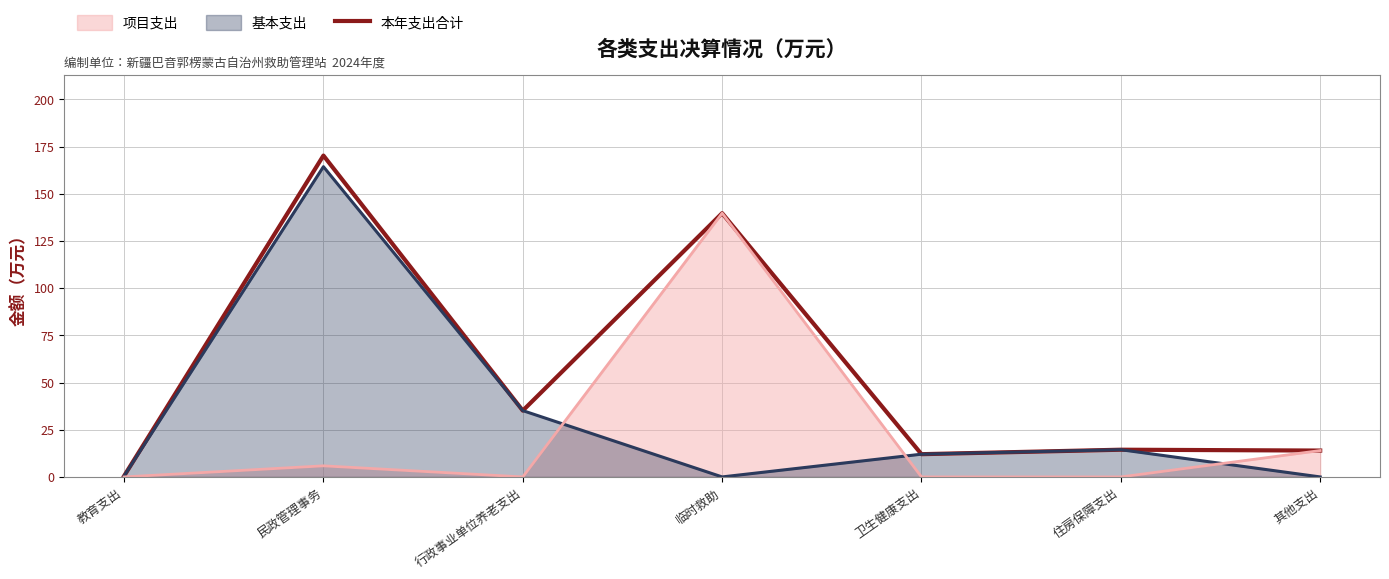

How many values exceed 14?

4